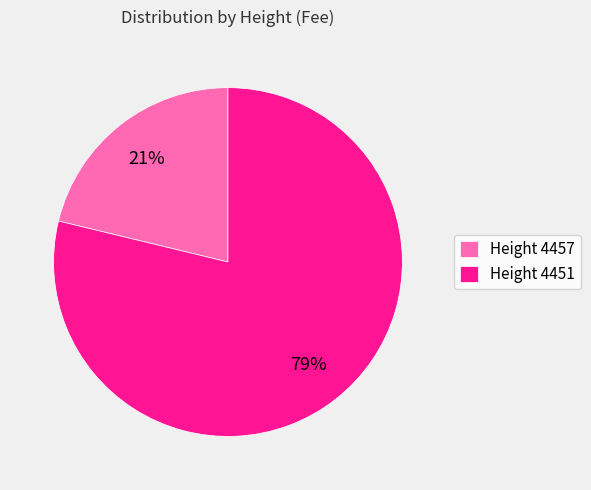

Which slice is the smallest?

Height 4457